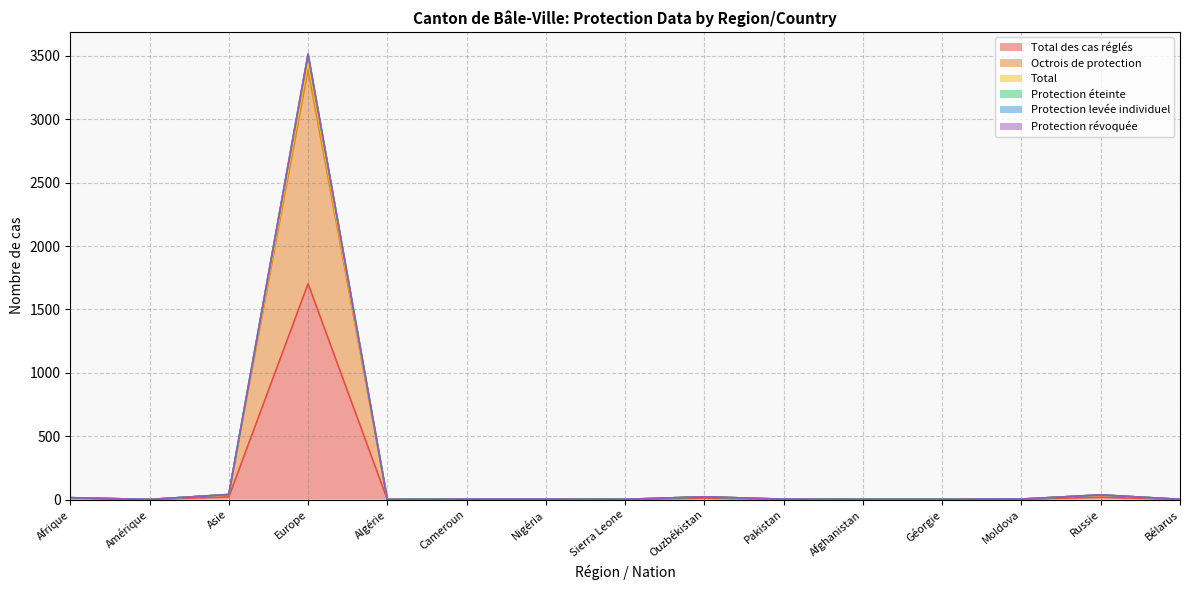

What is the total value across all series at Amérique?

4